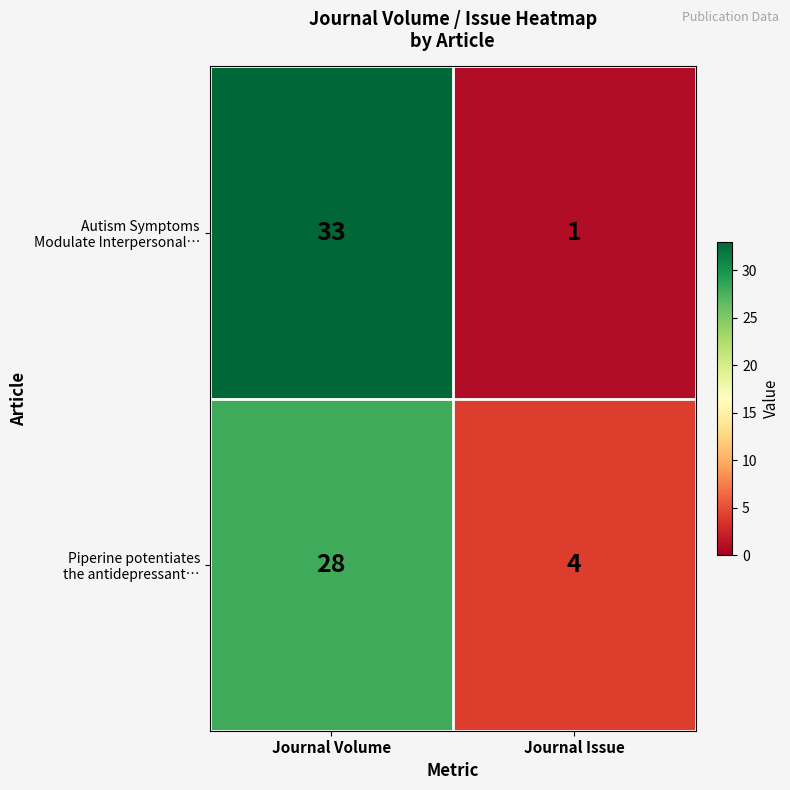

What is the maximum value shown in the chart?

33